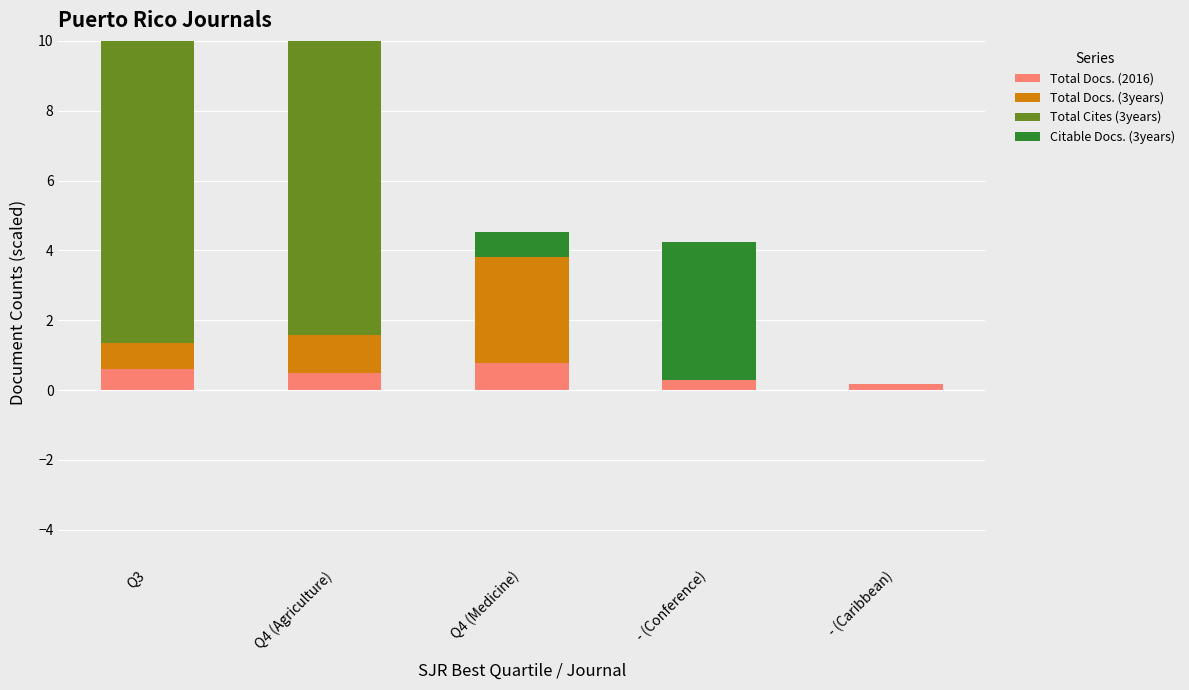

How many groups of bars are there?

5